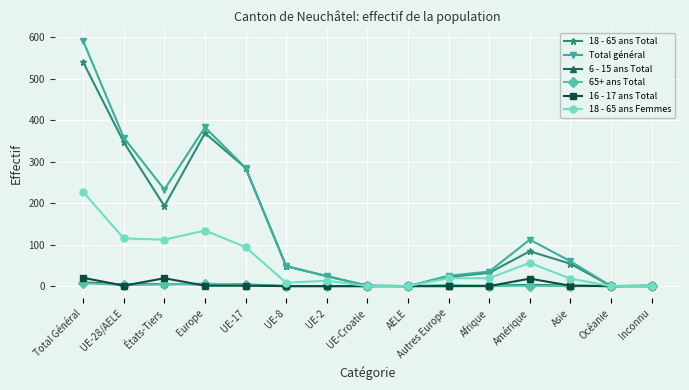

In Total général, how many points are lower than both neighbors (excluding endpoints)?

3